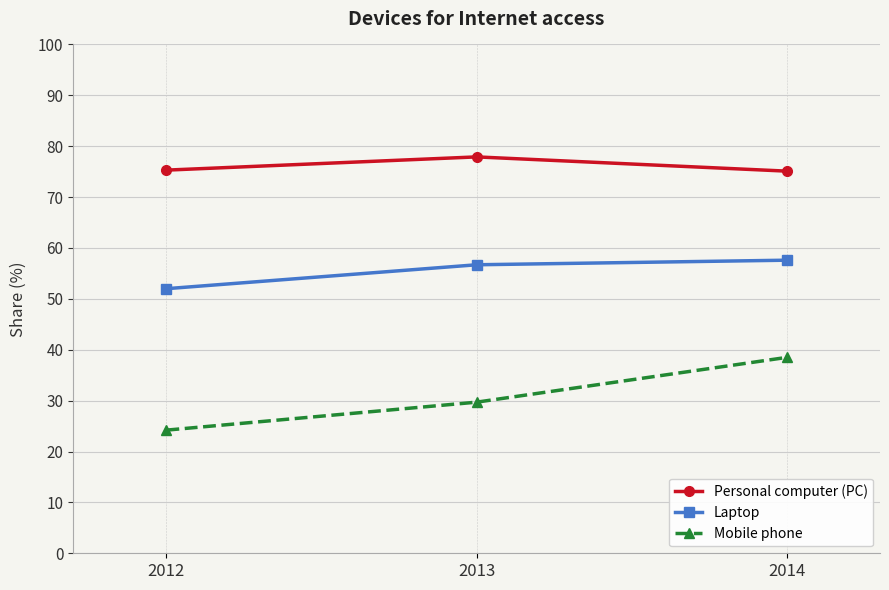

Read the Personal computer (PC) value at 2014.

75.1